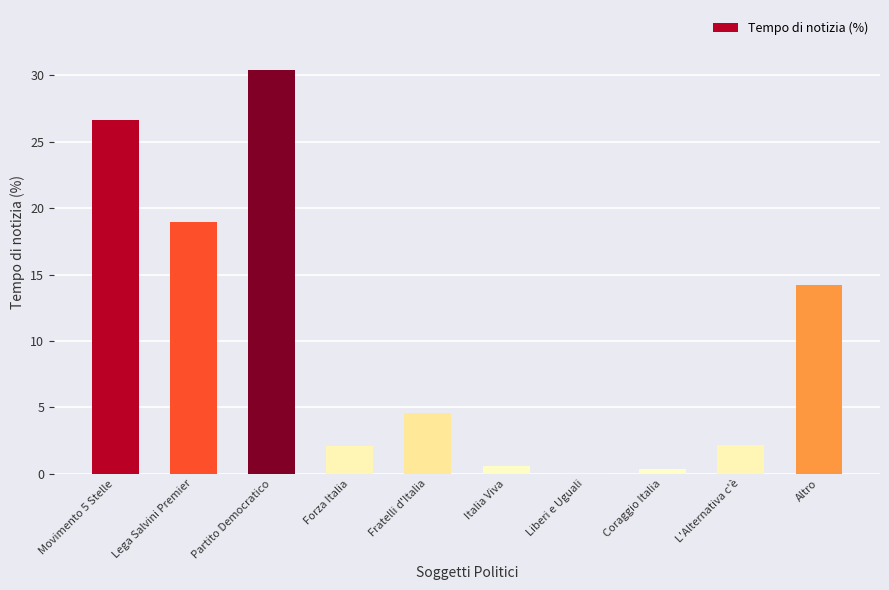

True or false: the data shows 5.0 at Lega Salvini Premier.

False